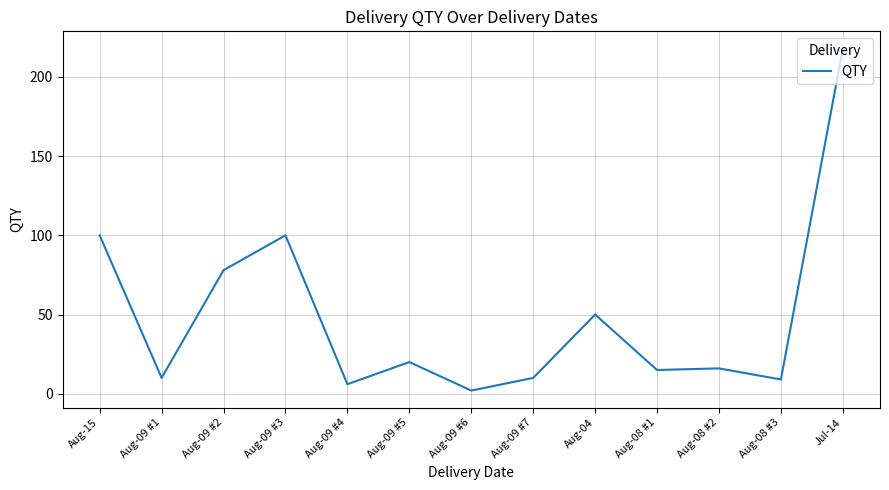

What is the maximum value shown in the chart?

218